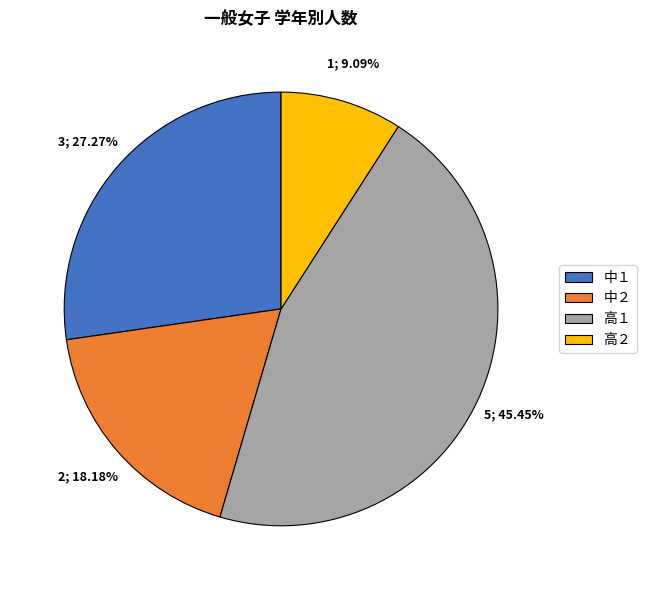

What percentage is NOT represented by 高２?

90.9%